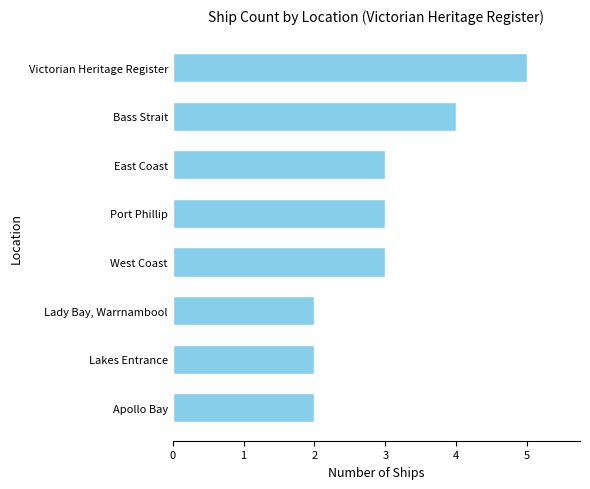

What is the difference between the second highest and second lowest values?

2